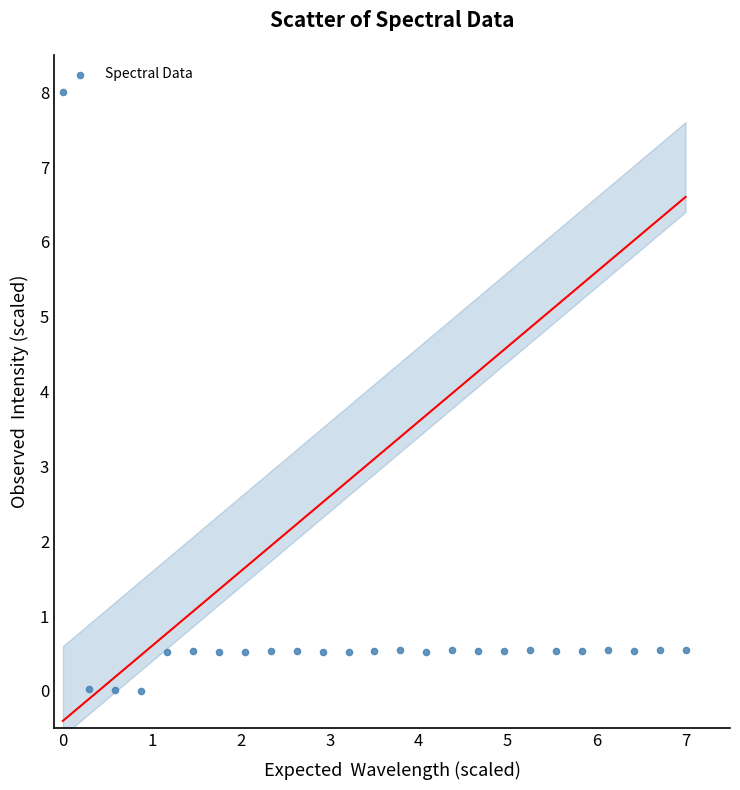

What is the range of X values (max minus min)?

7.0